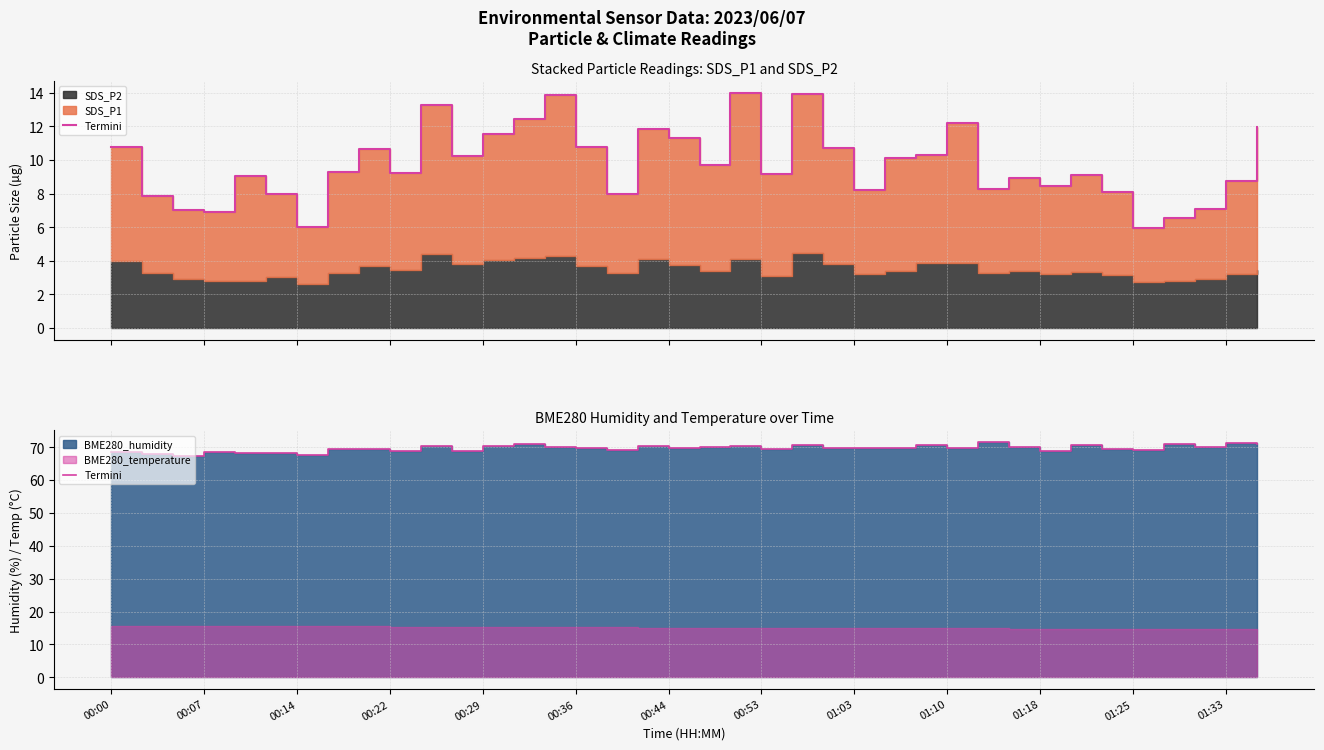

Which category has the lowest value across all series?

00:14